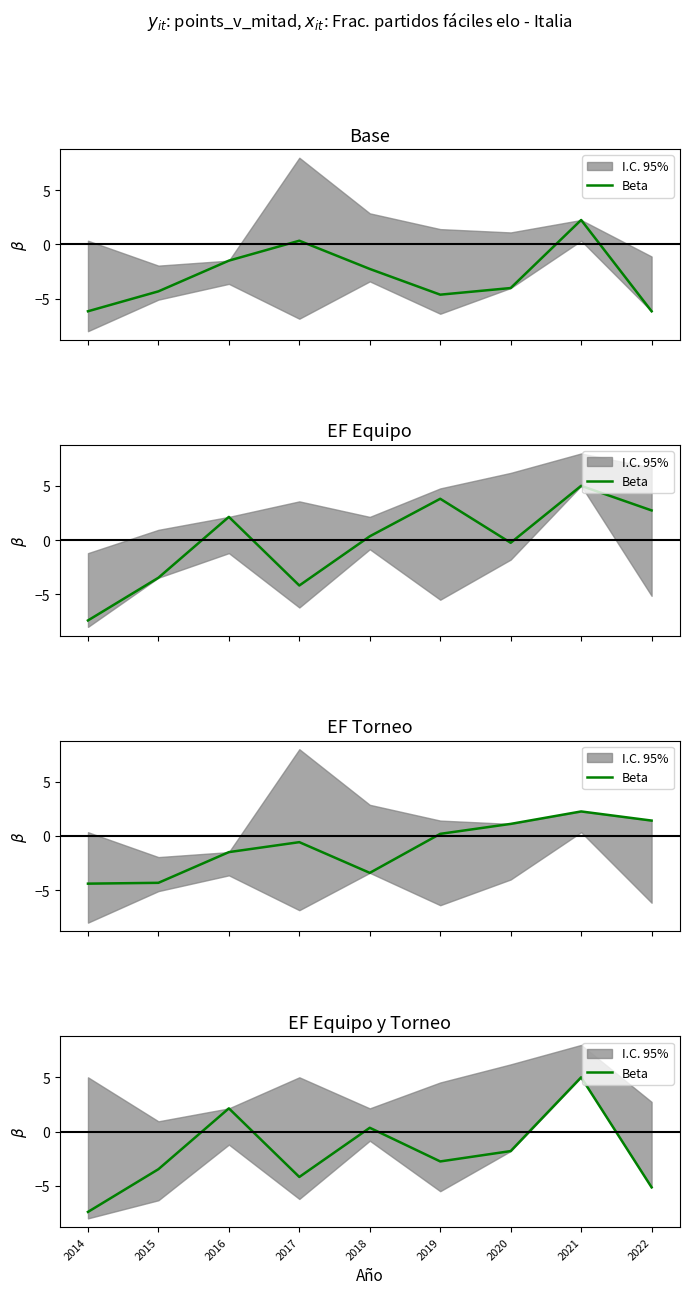

How many data points are above -2?

4